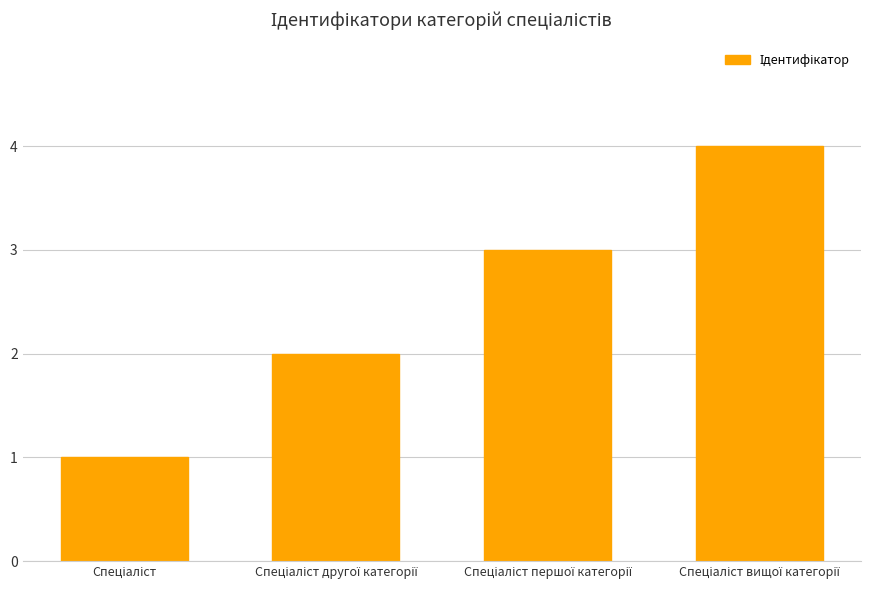

What is the sum of all values?

10